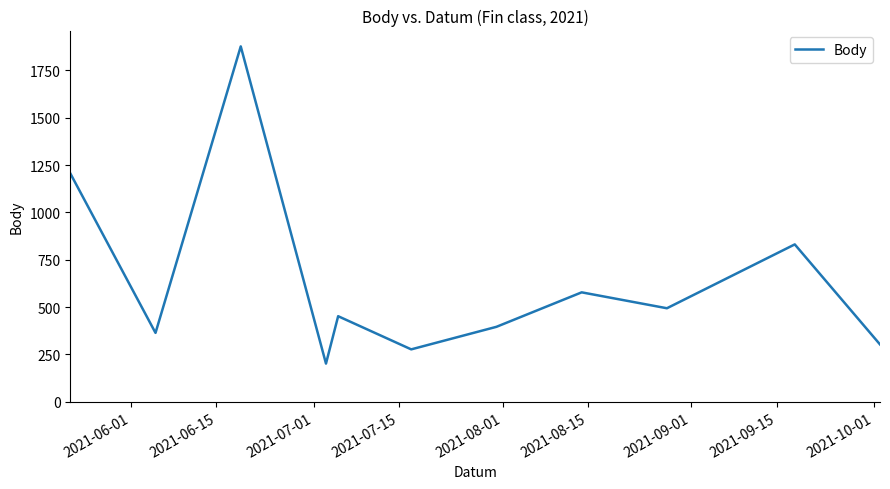

What is the greatest value displayed?

1876